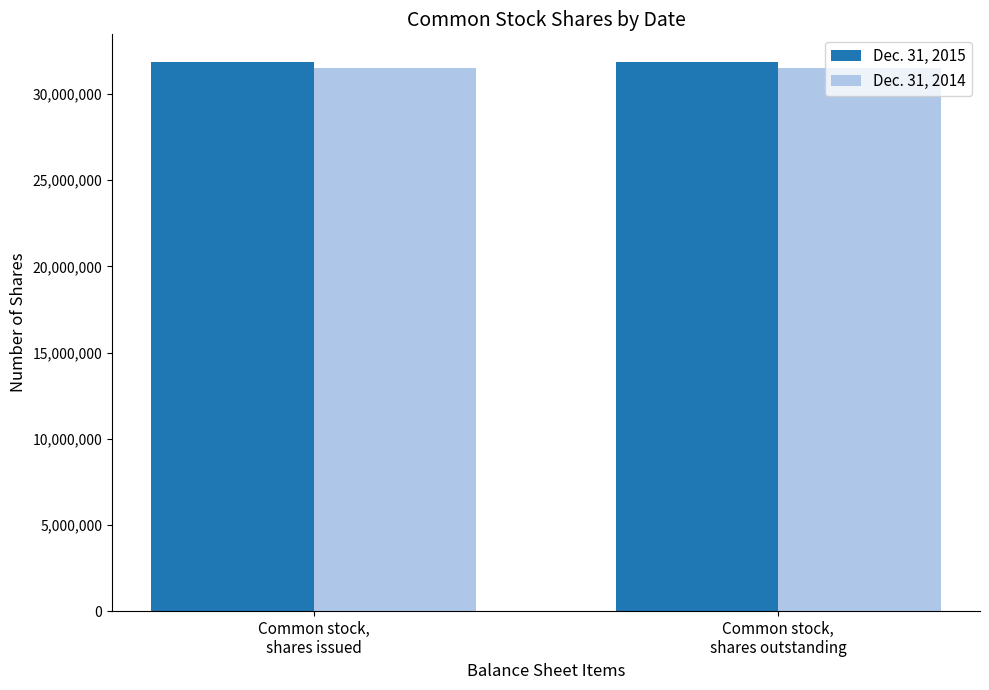

Rank the series by their average value, from lowest to highest.

Dec. 31, 2014, Dec. 31, 2015